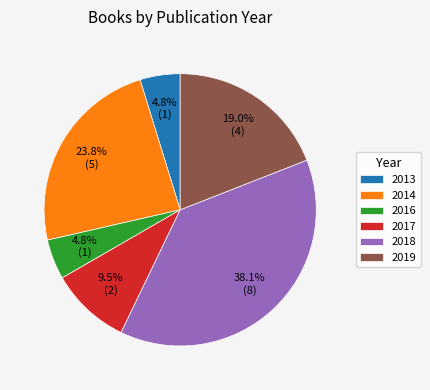

Which has a higher value, 2018 or 2014?

2018